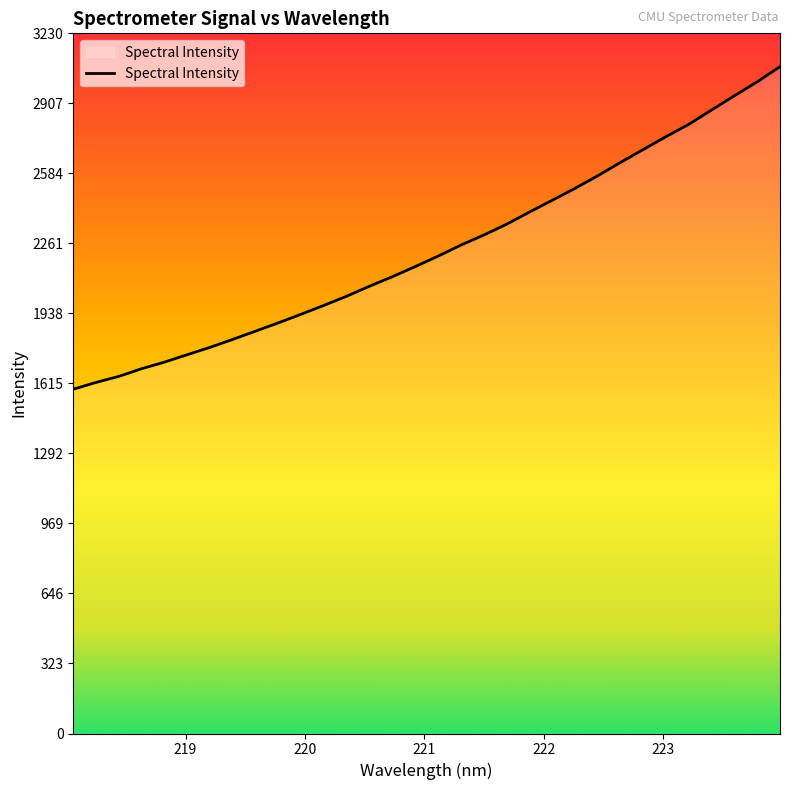

What is the average value?

2233.3